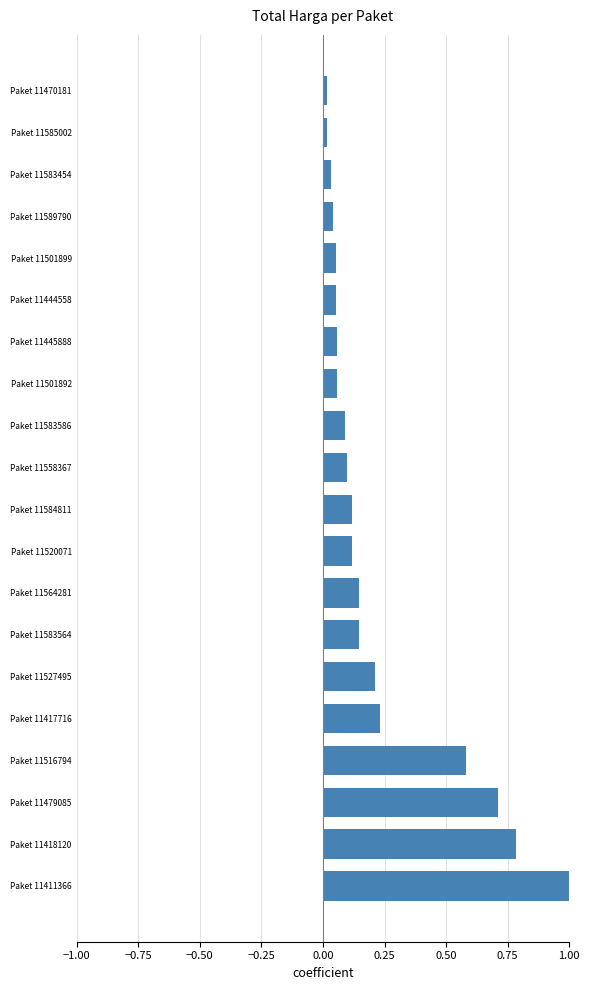

Is it true that the value at Paket 11584811 is 0.2?

False